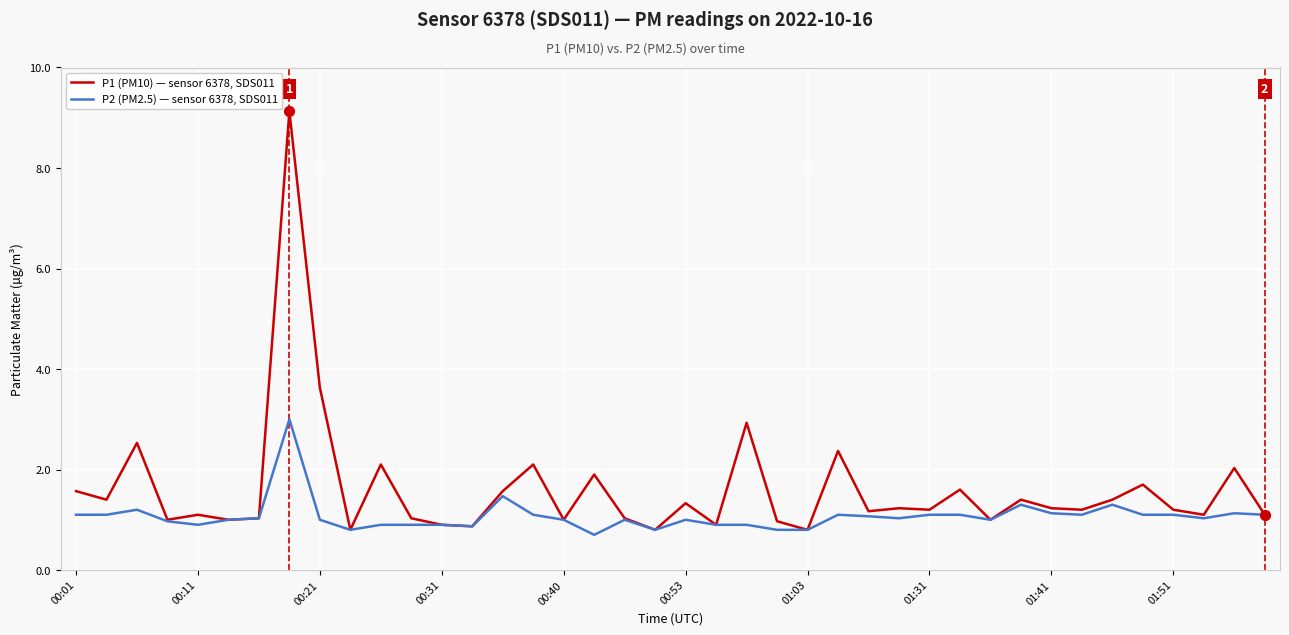

At how many categories does at least one series exceed 8?

1